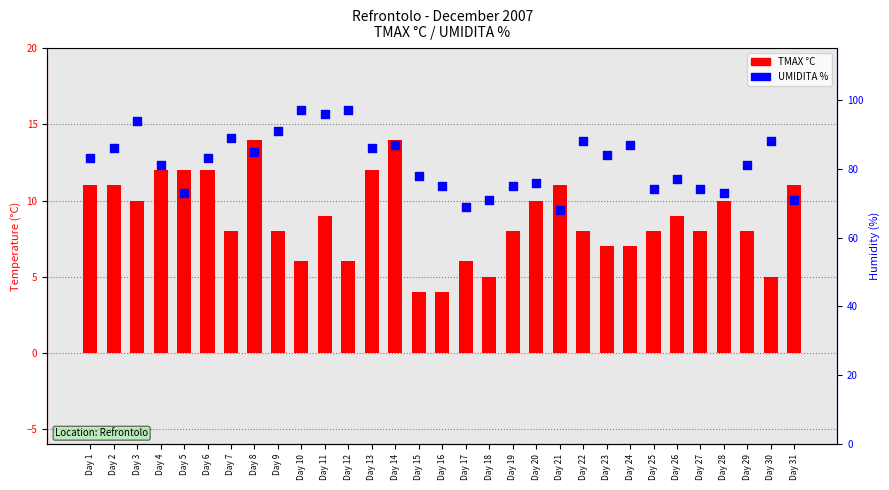

Which series has the largest total across all categories?

UMIDITA %